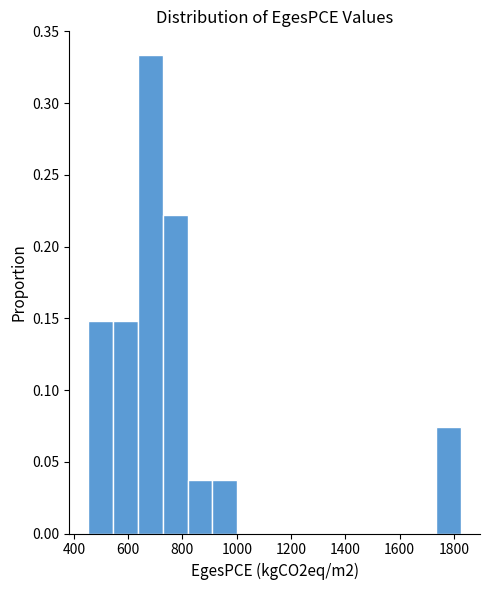

Reading left to right, transcribe this chart: for each bar, give the range it covers on the x-axis and its height. Neither the bar edges nor the heights are printed on the chart, so give them approximately, as read against the axes.

460 to 540: 0.150
540 to 640: 0.150
640 to 720: 0.335
720 to 820: 0.220
820 to 920: 0.035
920 to 1000: 0.035
1000 to 1100: 0
1100 to 1180: 0
1180 to 1280: 0
1280 to 1360: 0
1360 to 1460: 0
1460 to 1560: 0
1560 to 1640: 0
1640 to 1740: 0
1740 to 1820: 0.075